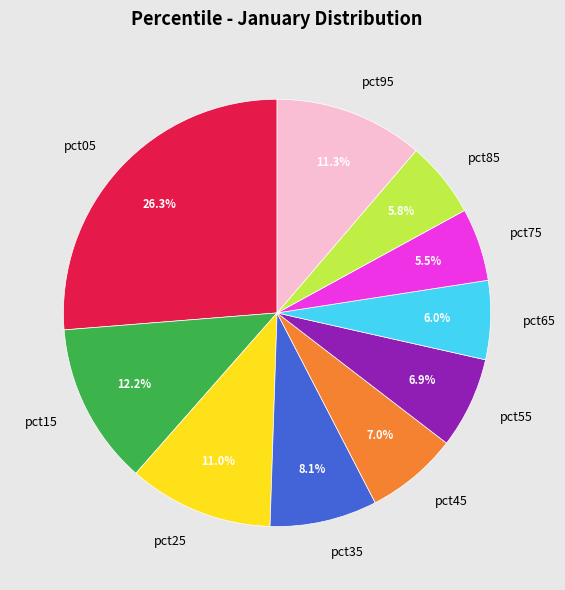

True or false: pct65 accounts for 6% of the total.

True